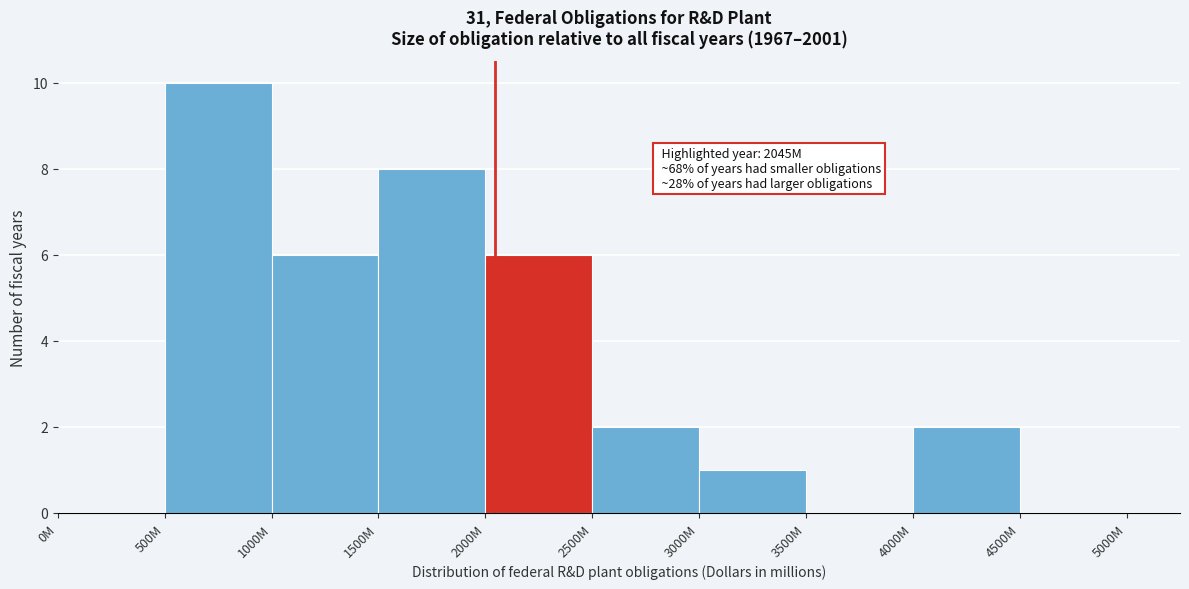

Reading left to right, what are all the values shown in this chart?

0M=0	500M=10	1000M=6	1500M=8	2000M=6	2500M=2	3000M=1	3500M=0	4000M=2	4500M=0